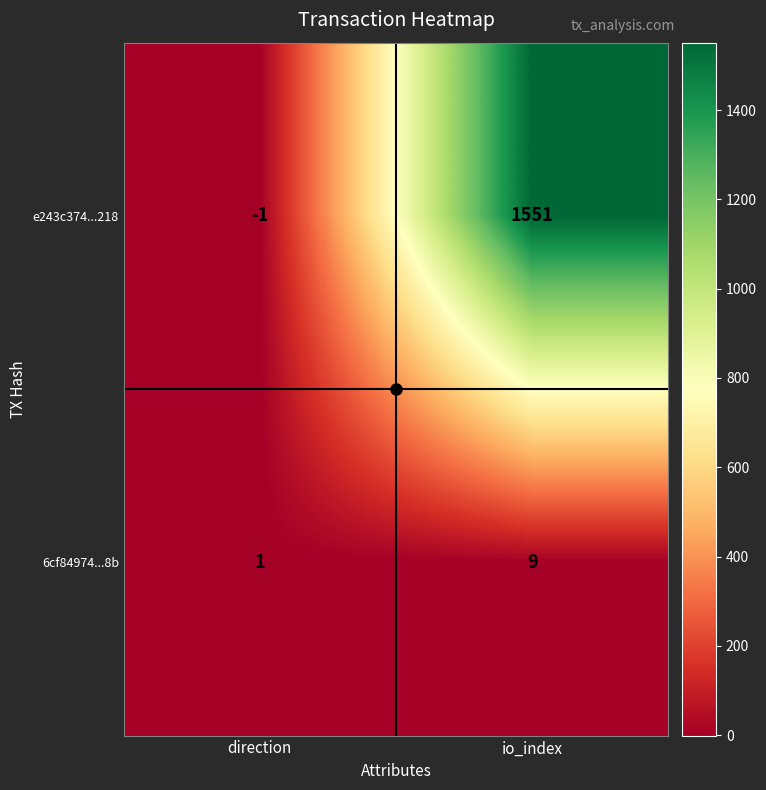

Rank the series at io_index from highest to lowest value.

e243c374...218, 6cf84974...8b